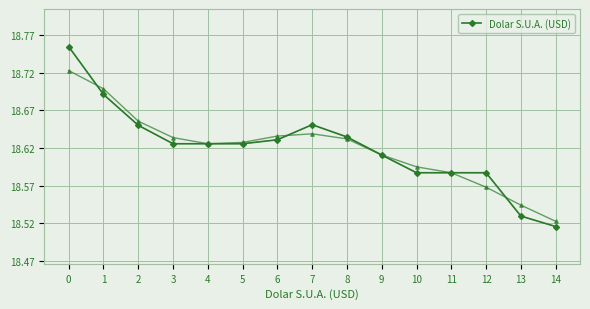

List the labels in order of value, smallest first.

14, 13, 10, 11, 12, 9, 3, 4, 5, 6, 8, 2, 7, 1, 0